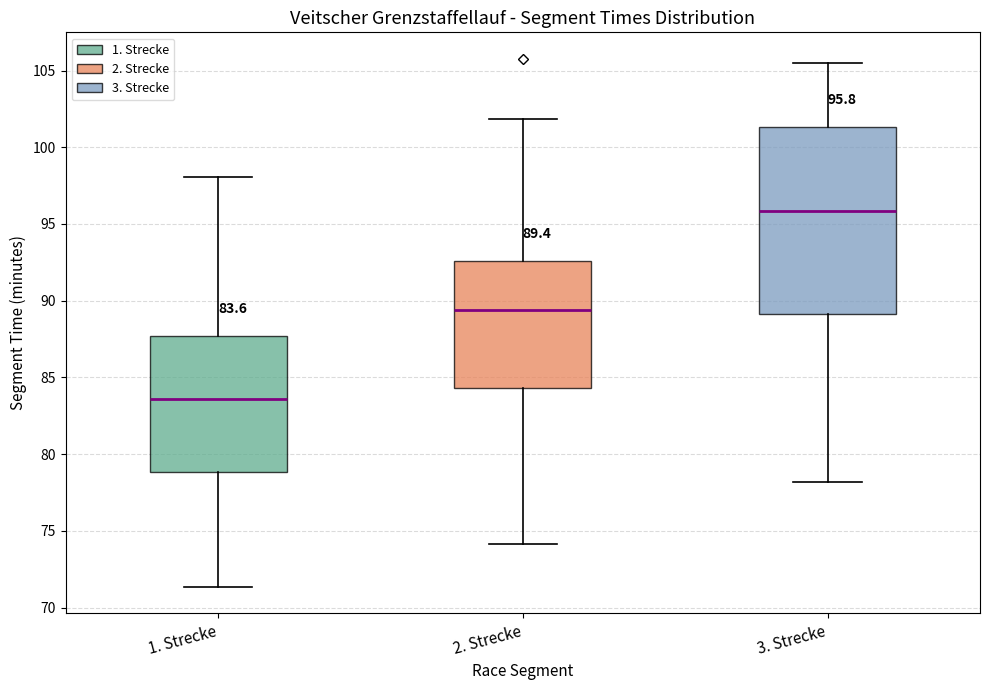

Which box is the tallest, from its lower edge to its upper edge?

3. Strecke